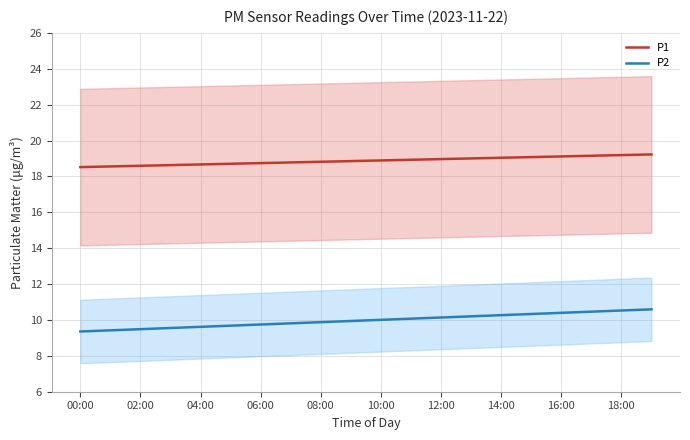

What is the maximum value for P2?

10.6